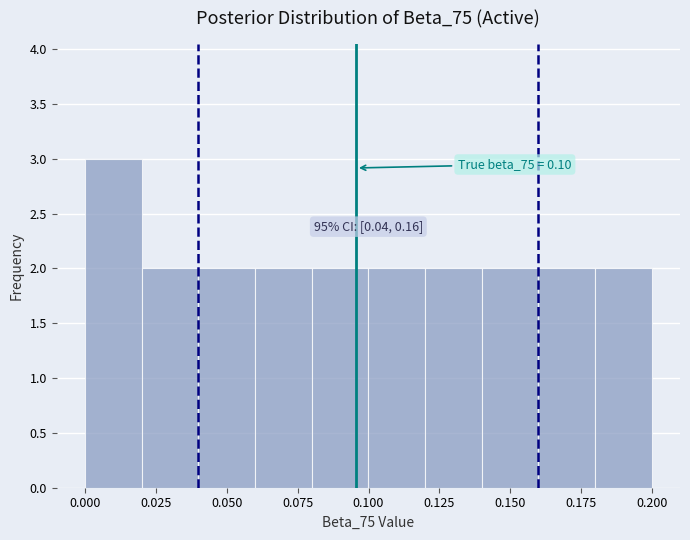

Read against the x-axis, roughly where is the centre of the tallest bar?

0.010